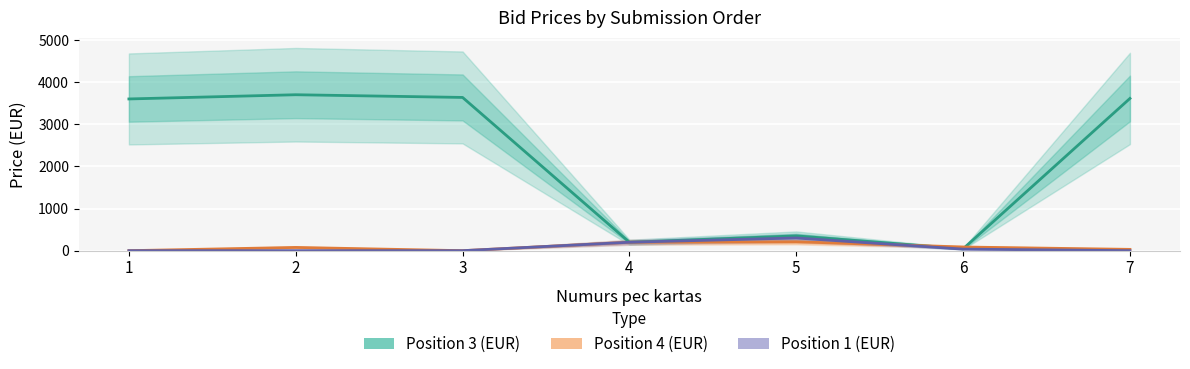

True or false: Position 3 (EUR) and Position 1 (EUR) cross at least once.

False